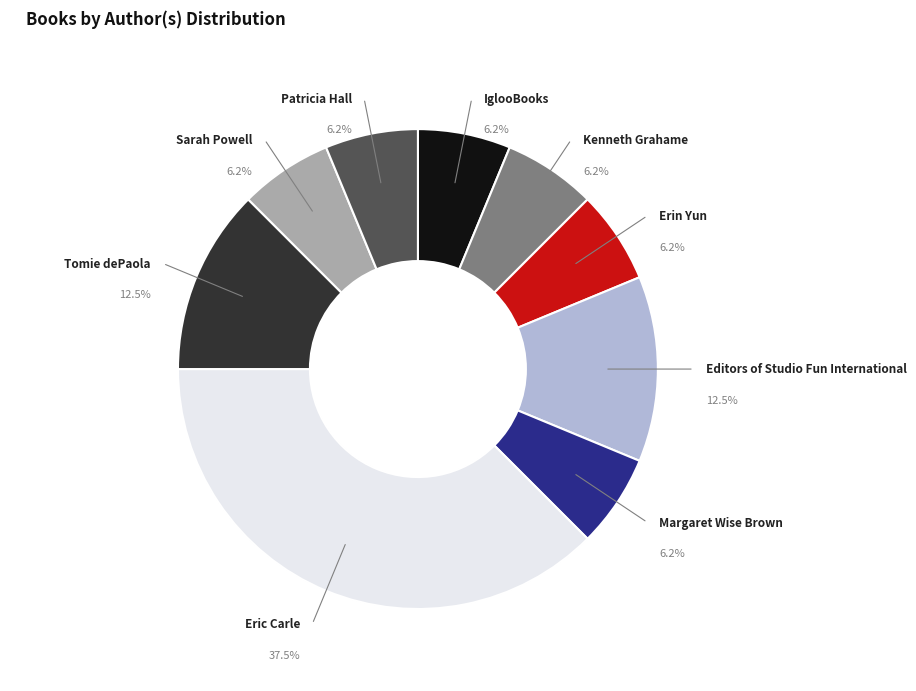

Does any single category account for the majority?

No